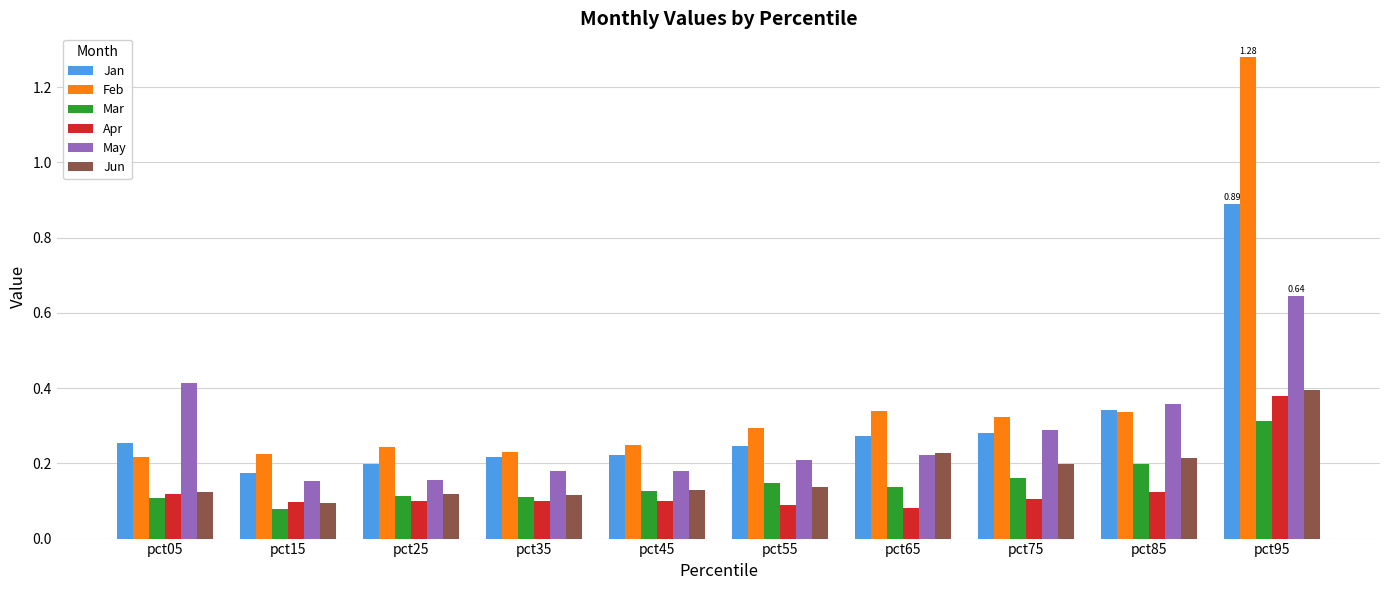

Which series has the widest spread of values?

Feb